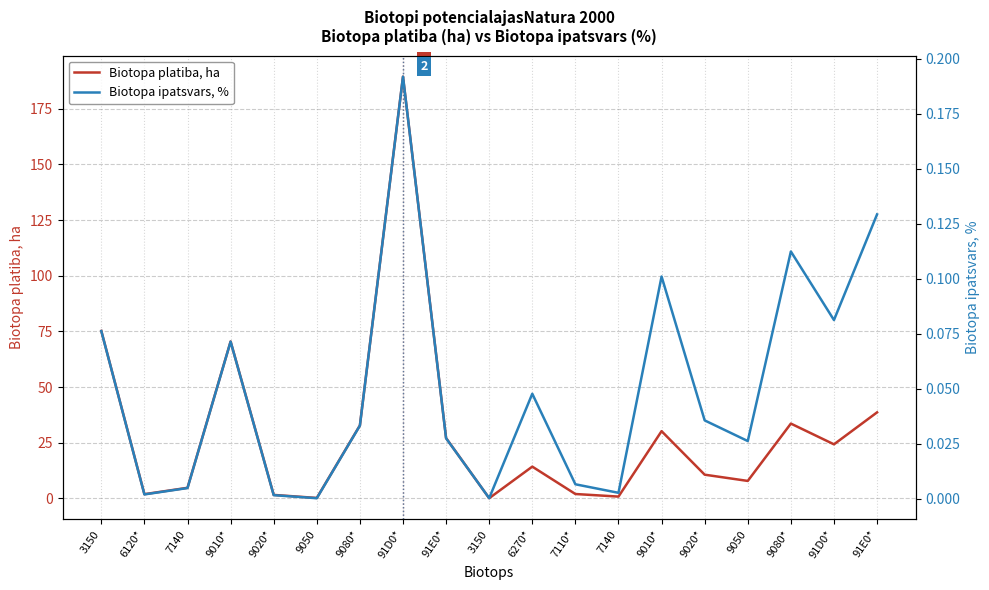

Is it true that Biotopa ipatsvars, % equals 0.0 at 3150?

True